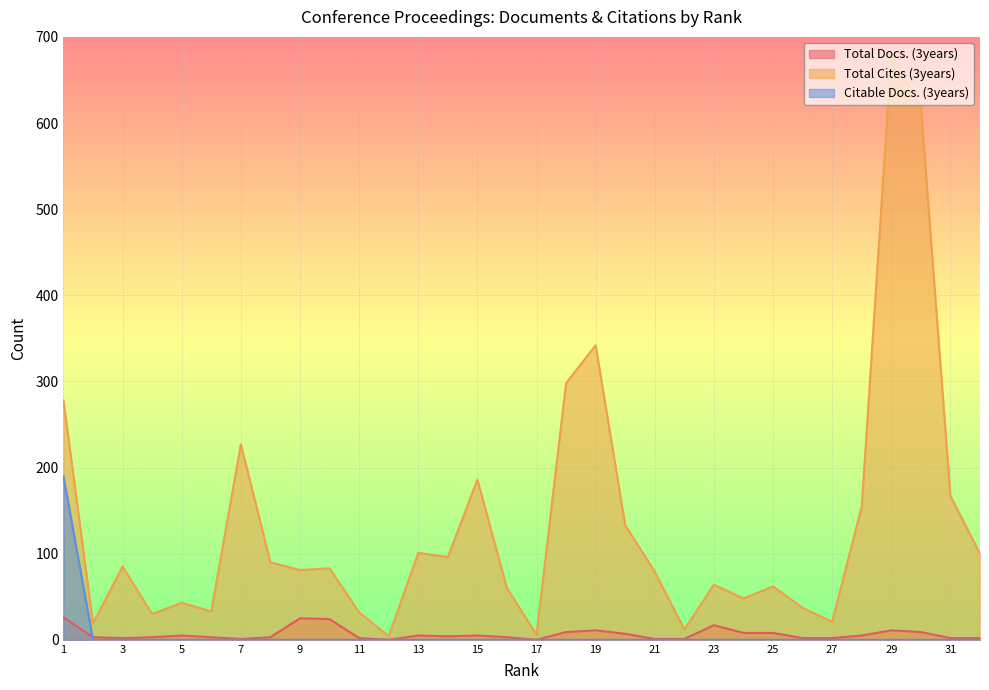

What is the value of the Total Docs. (3years) point at the 4th from the left?

3